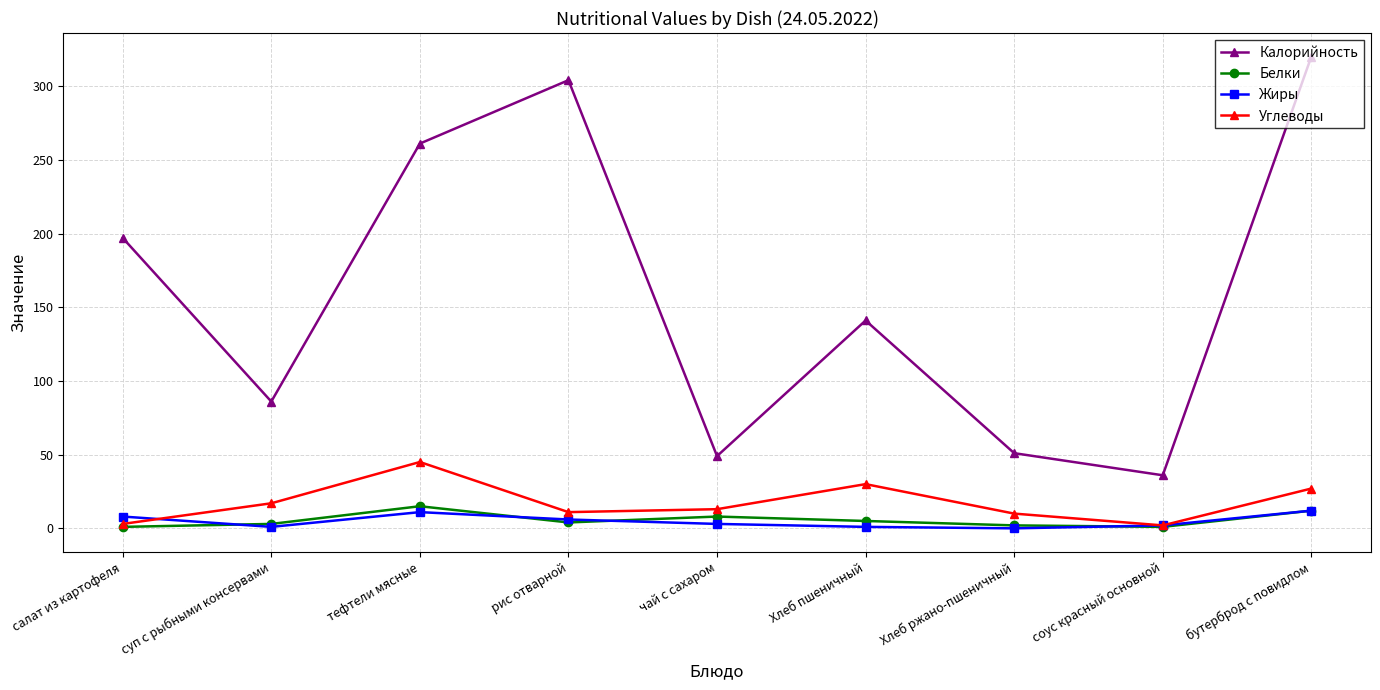

Is it true that Калорийность equals 320 at бутерброд с повидлом?

True